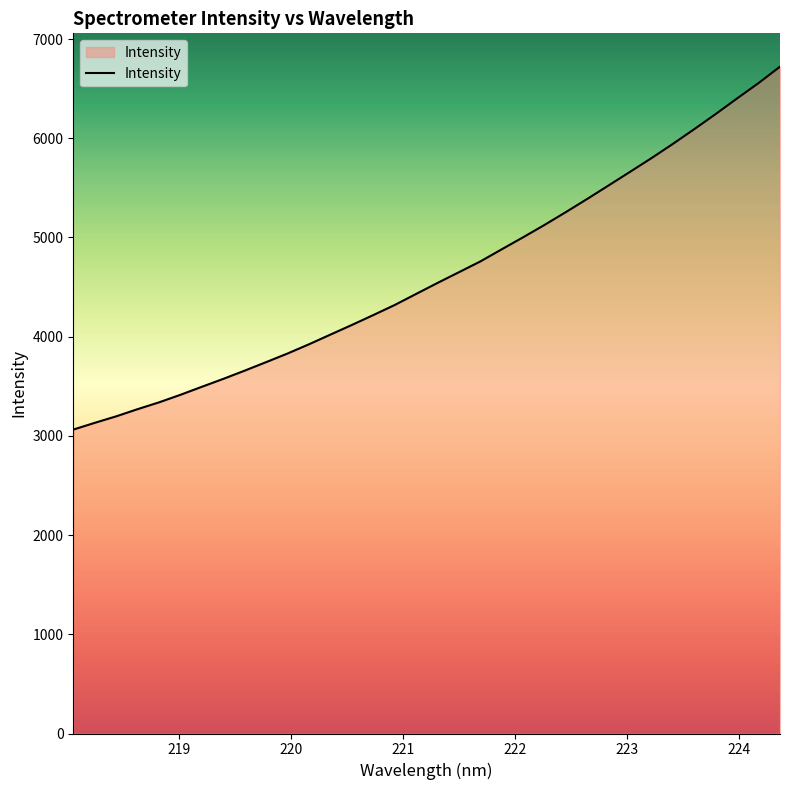

What is the maximum value shown in the chart?

6721.5